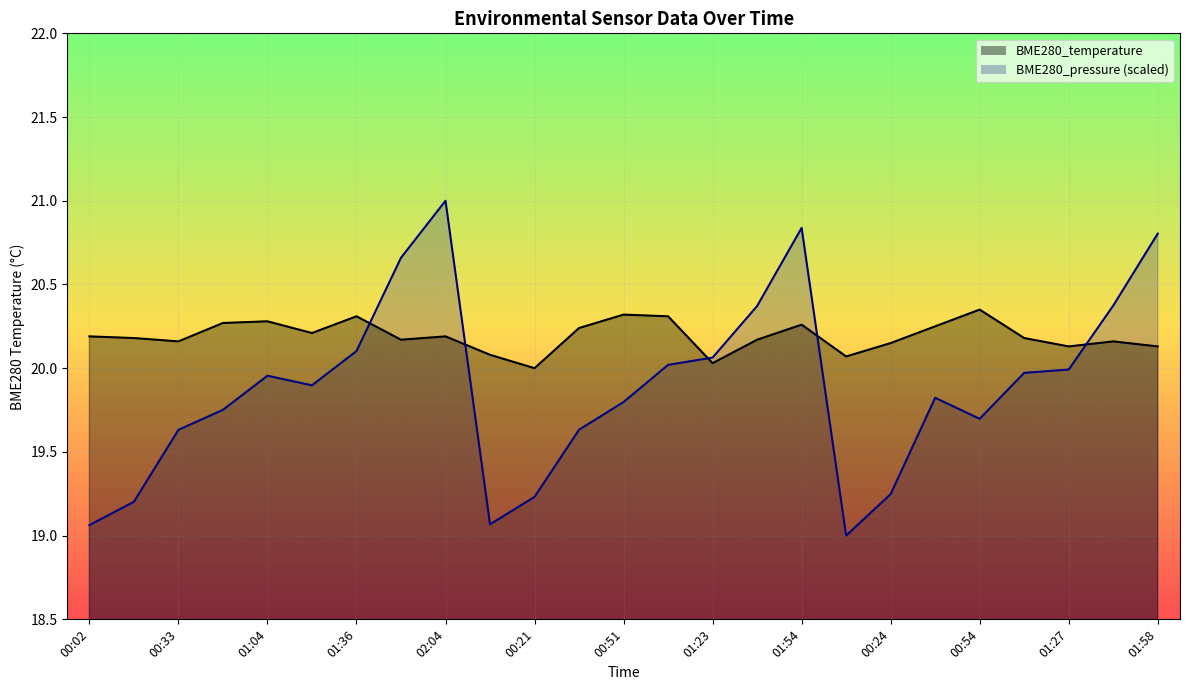

Which series has the largest range (max minus min)?

BME280_pressure_scaled